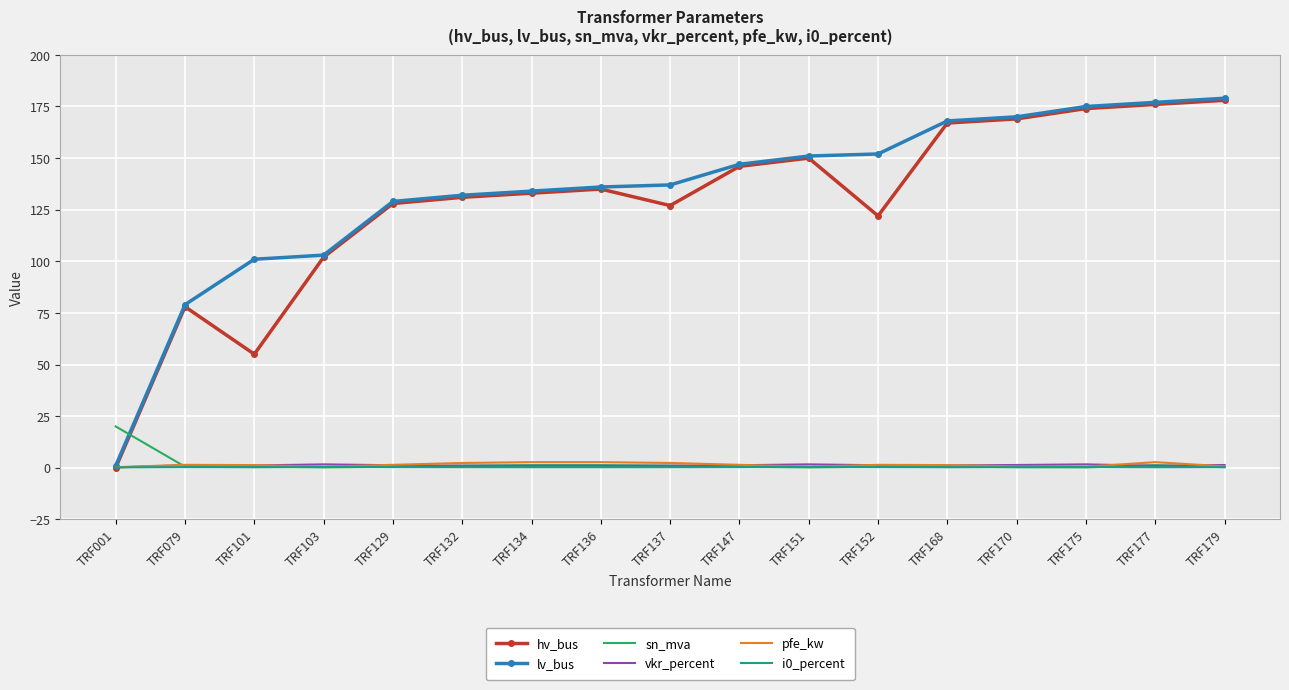

What is the difference between the maximum and minimum values in the hv_bus series?

178.0